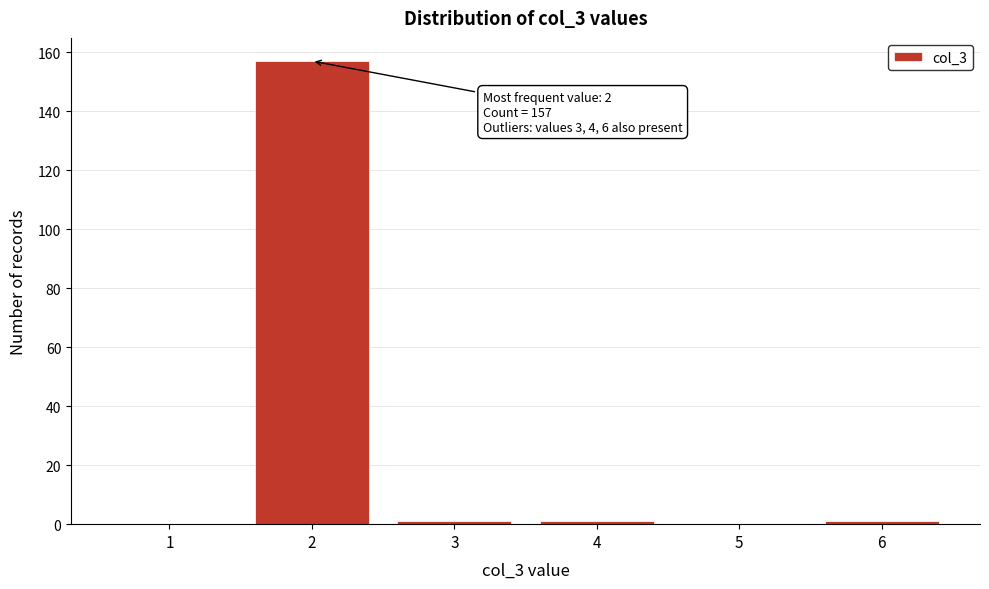

Reading left to right, list all the values displayed in this chart.

1=0	2=157	3=1	4=1	5=0	6=1